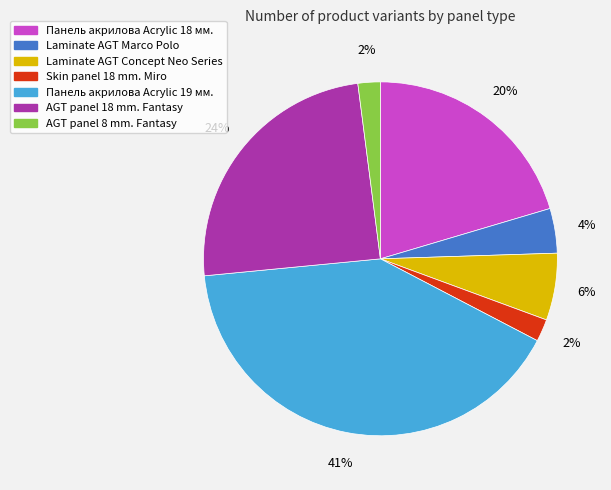

Does Панель акрилова Acrylic 18 мм. account for over 50% of the chart?

No